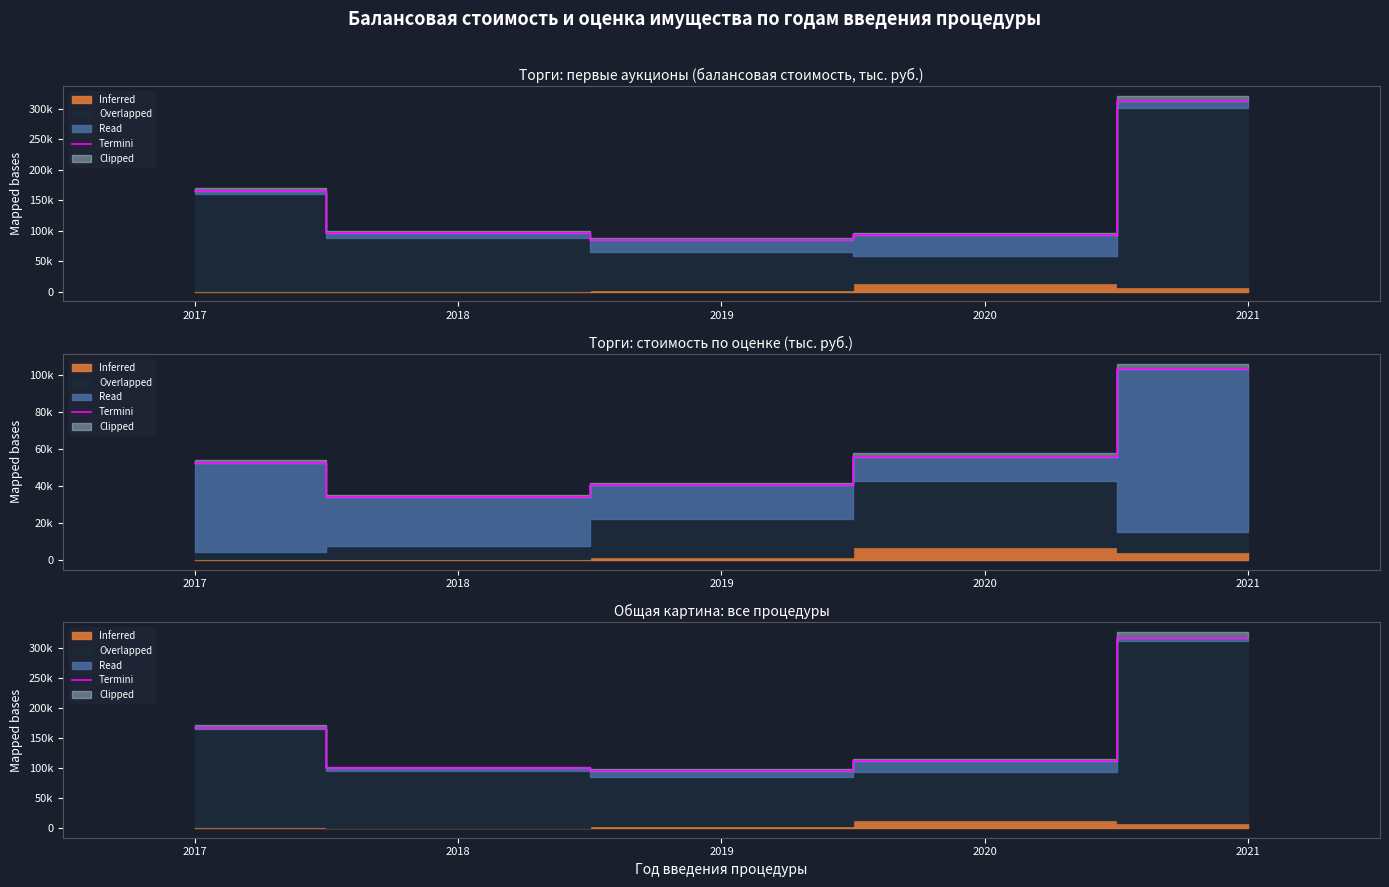

What is the average value?

158063.6